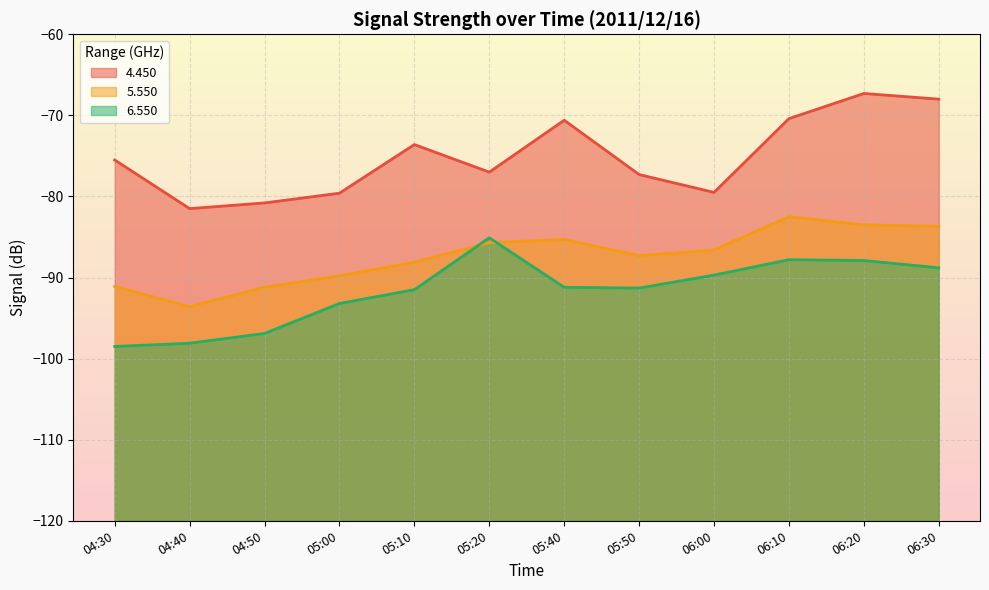

How many interior local peaks does the 5.550 series have?

2